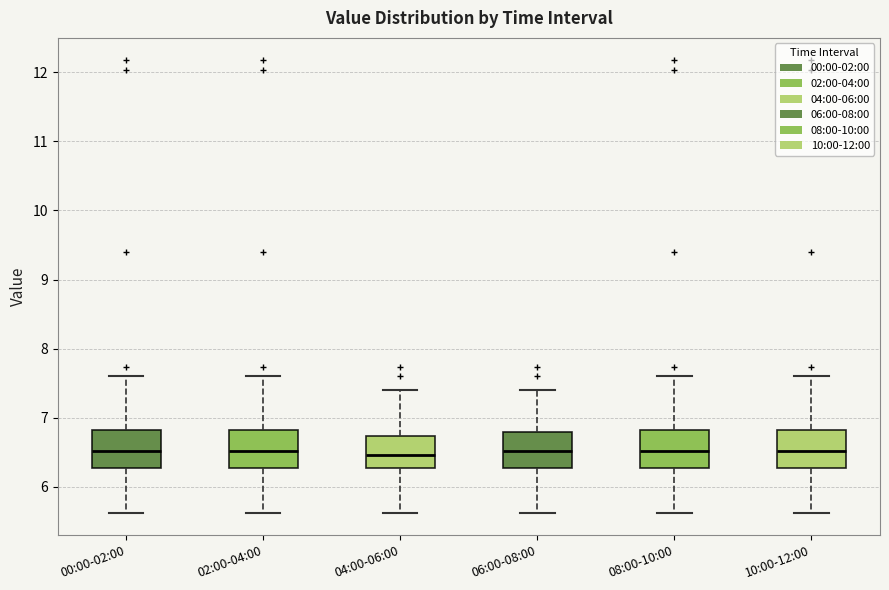

Where does the lower whisker of the box for 02:00-04:00 end on the y-axis? The values are not printed on the chart, so give them approximately, as read against the axis.

5.6